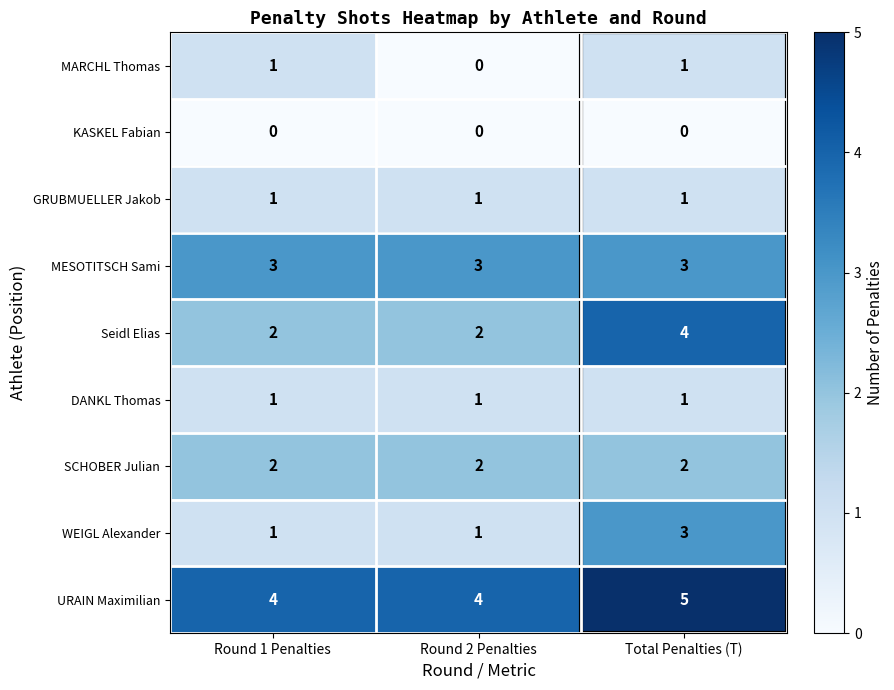

Count the URAIN Maximilian values in the range 4 to 5.

3